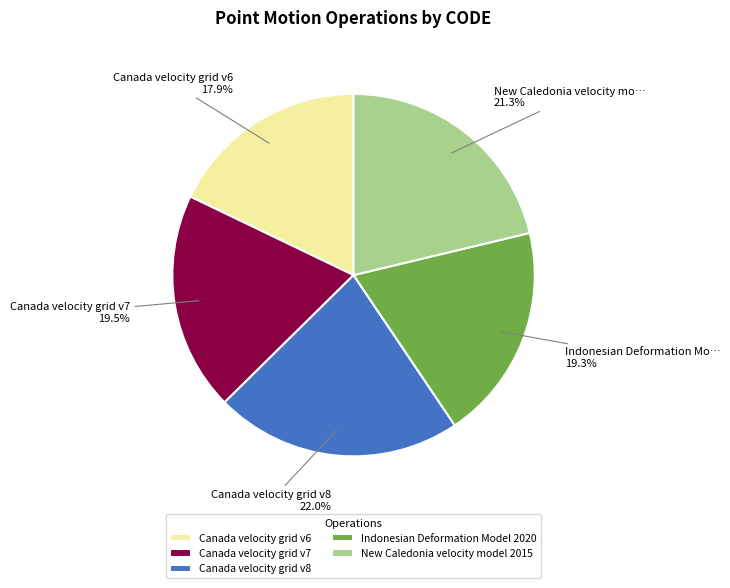

Is Canada velocity grid v7 the majority of the pie?

No